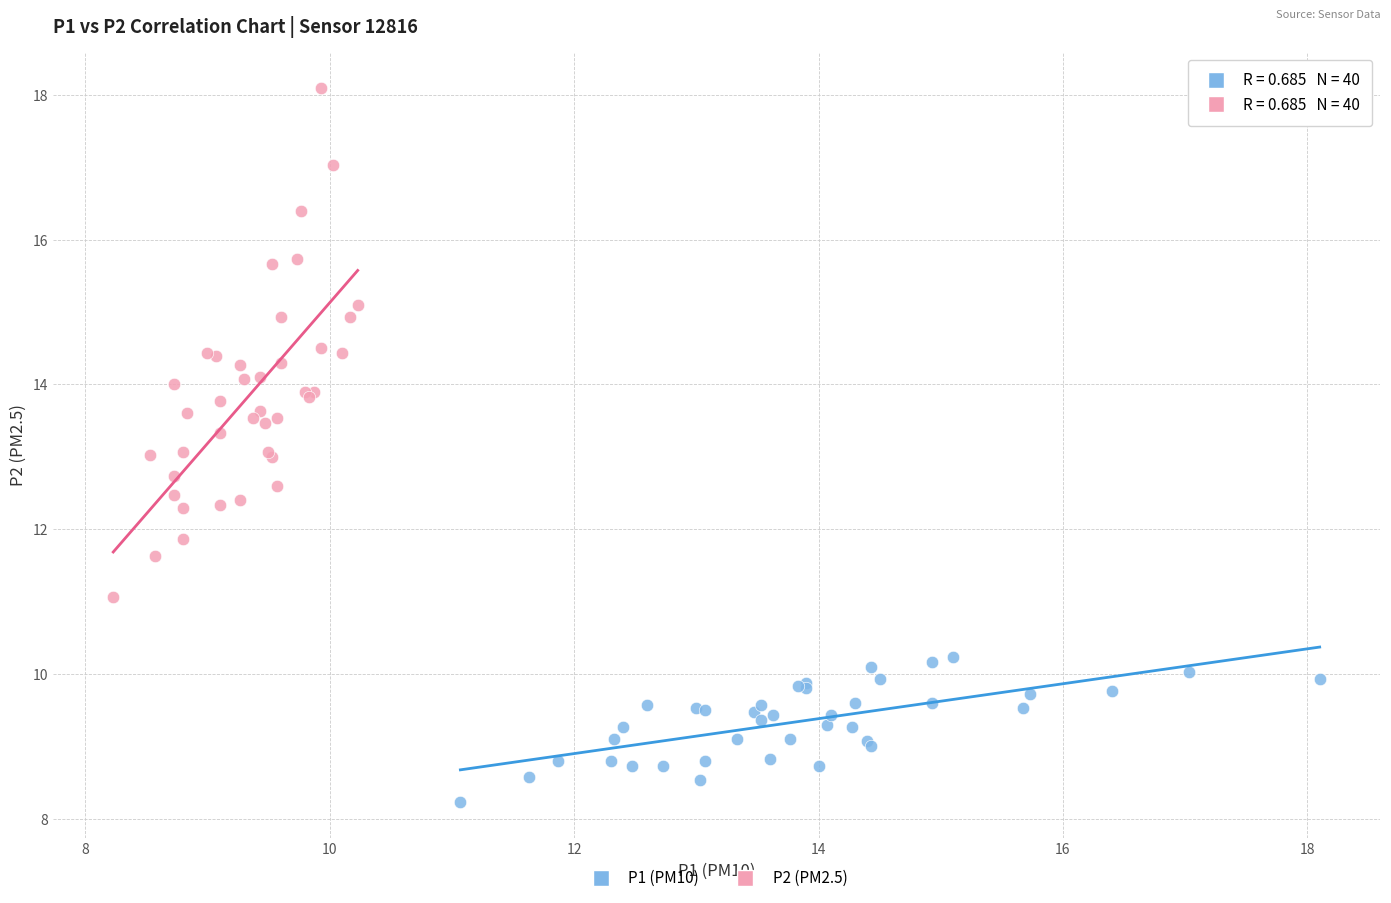

Which series has the largest Y range (max minus min)?

P2 (PM2.5)